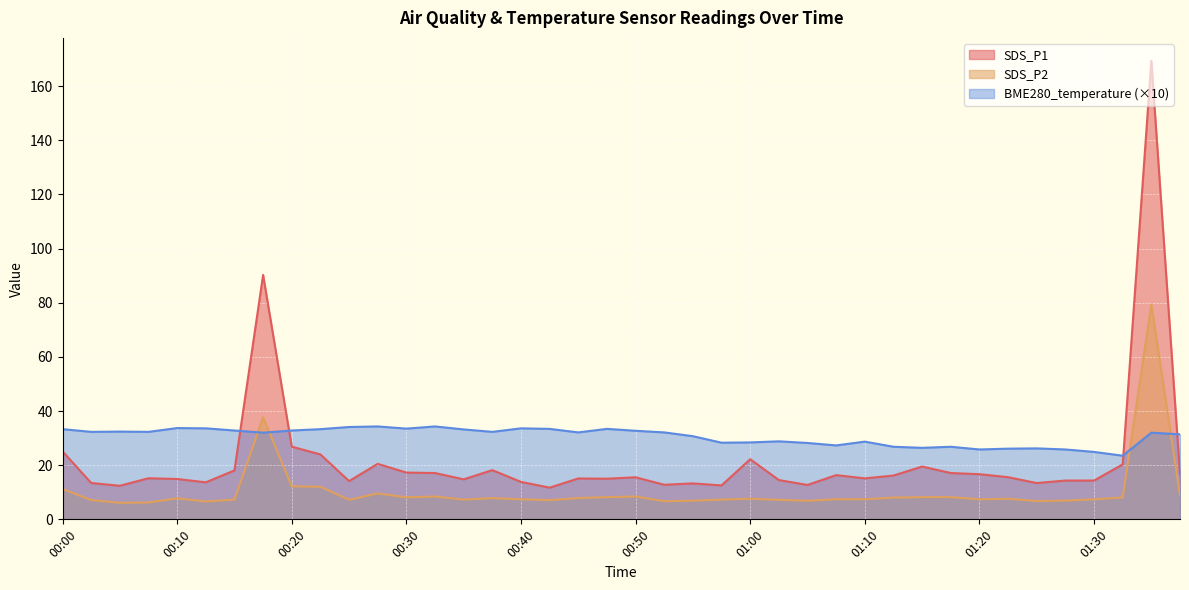

What is the label of the 8th point from the right?

01:20